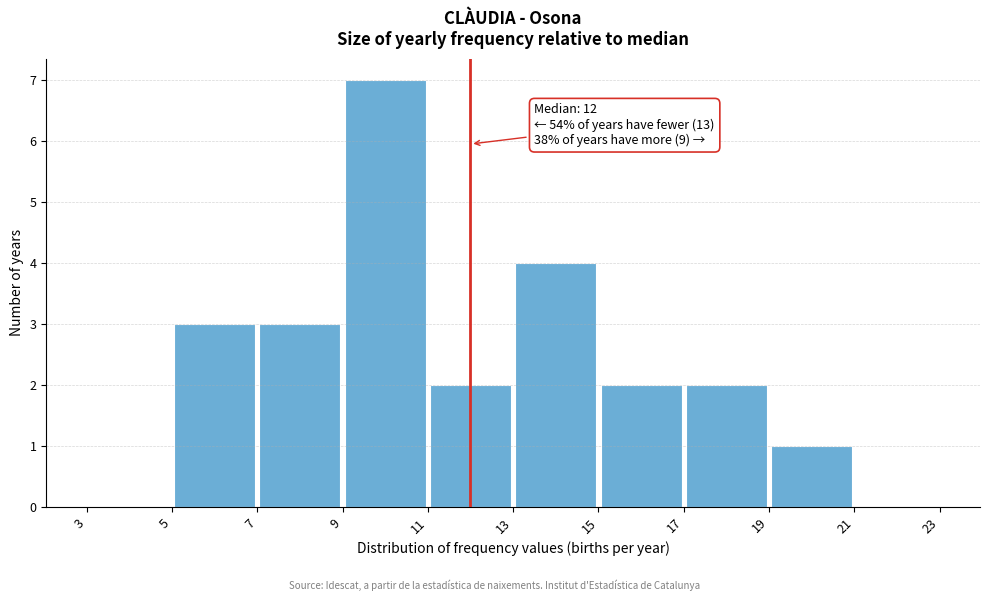

Over which range of the x-axis is the bar tallest?

9 to 11